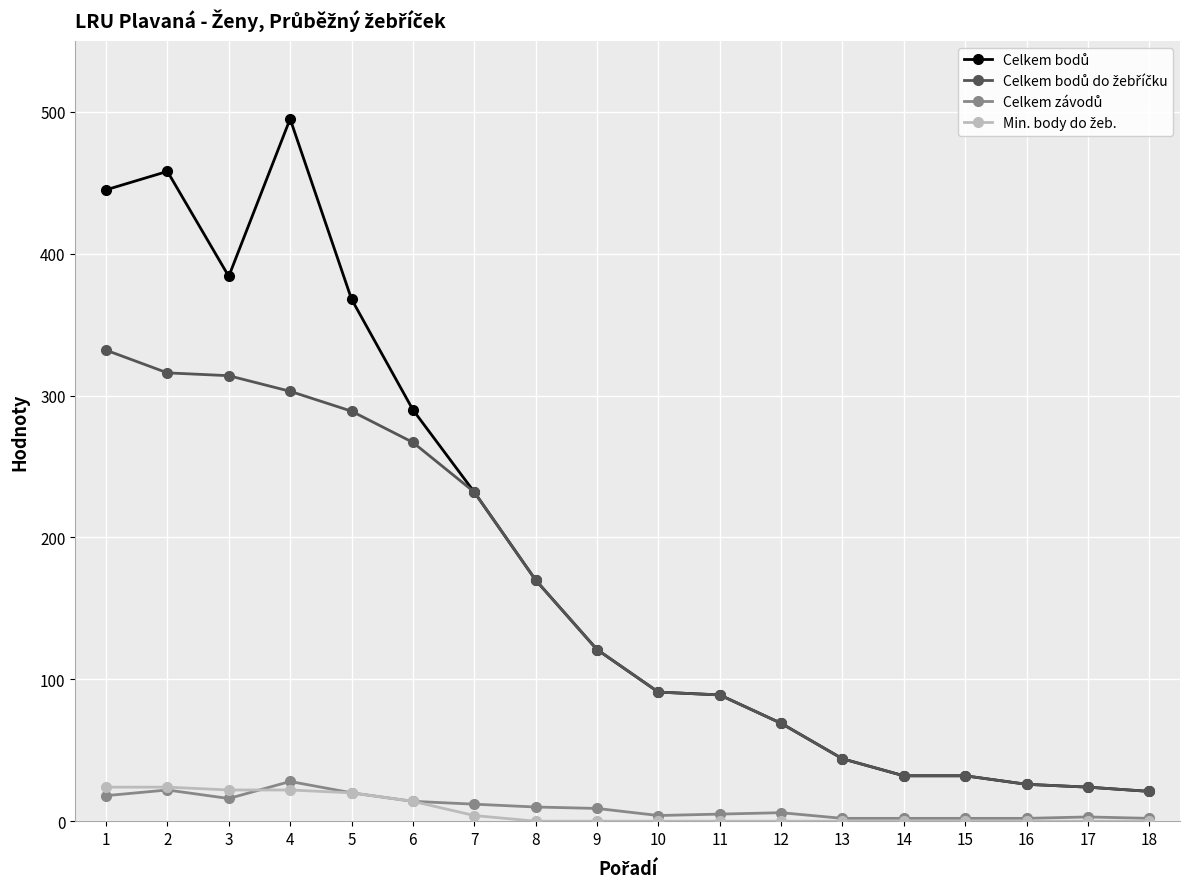

Does the chart have visible grid lines?

Yes